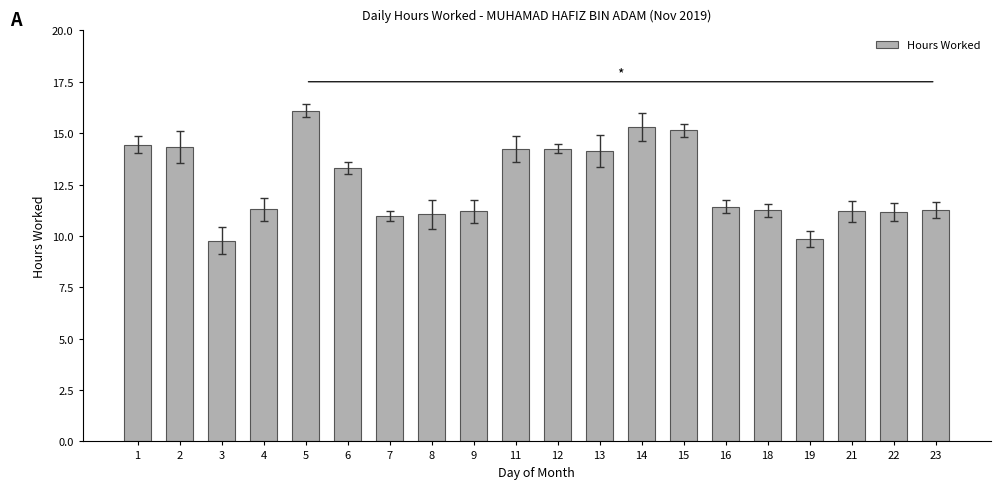

What is the average value?

12.6